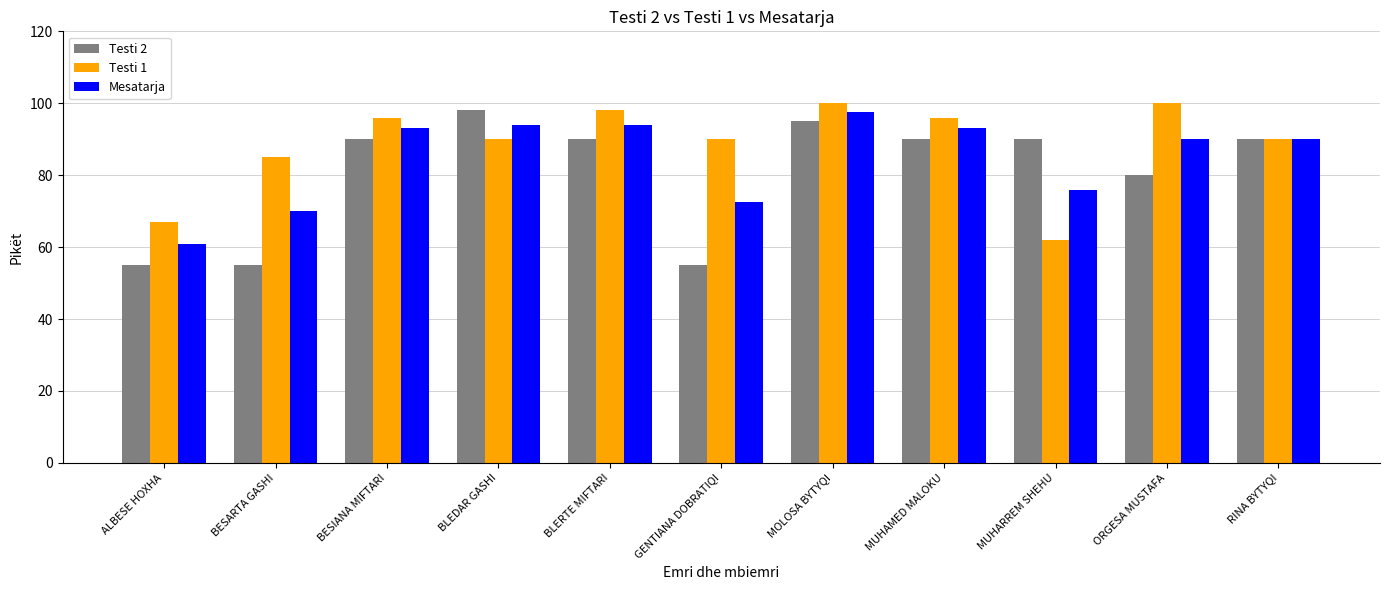

Where is Mesatarja nearest to the value 79?

MUHARREM SHEHU